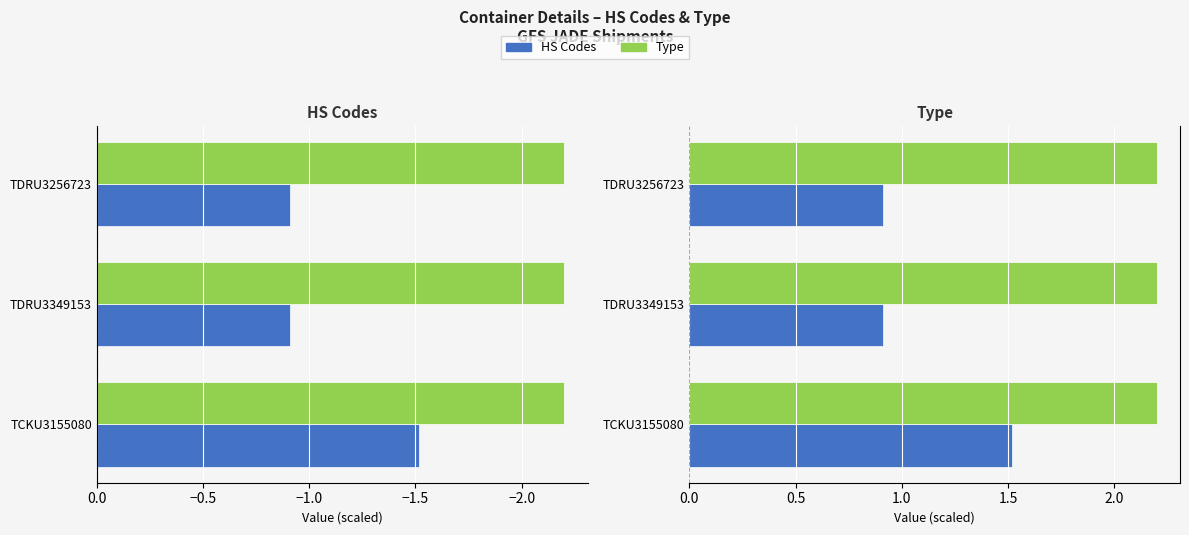

List the series in order of their overall mean, highest first.

HS Codes, Type (scaled)